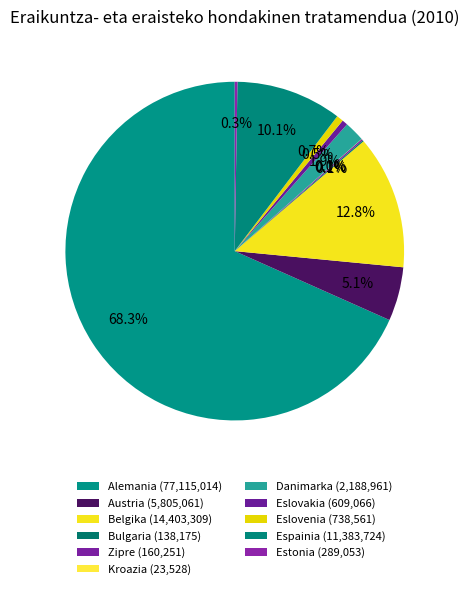

Does any single category account for the majority?

Yes